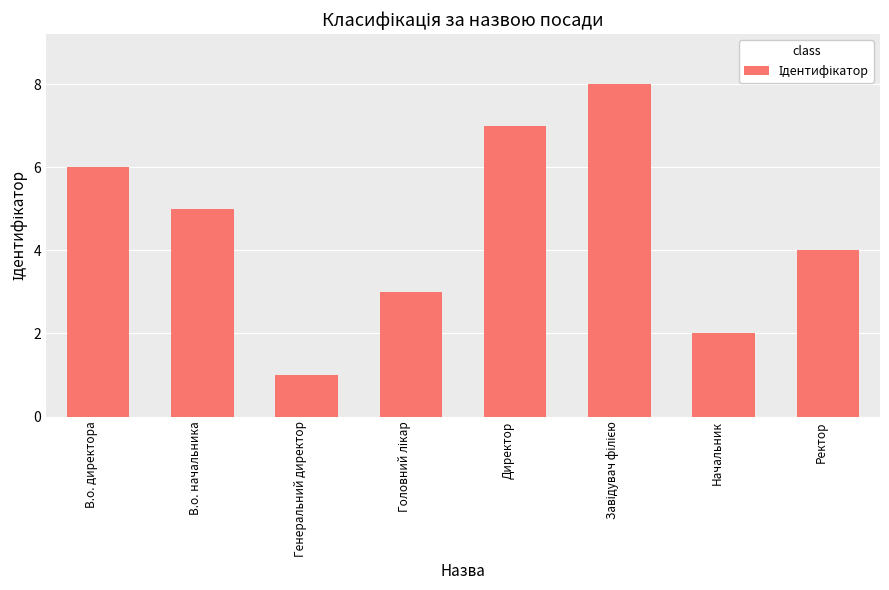

What is the change in value from В.о. начальника to Начальник?

-3